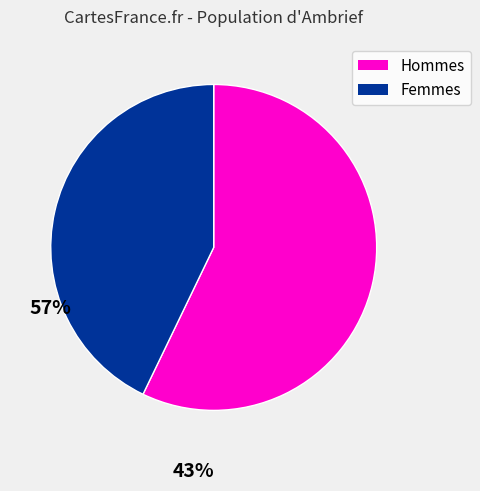

Rank the categories by value from lowest to highest.

Femmes, Hommes